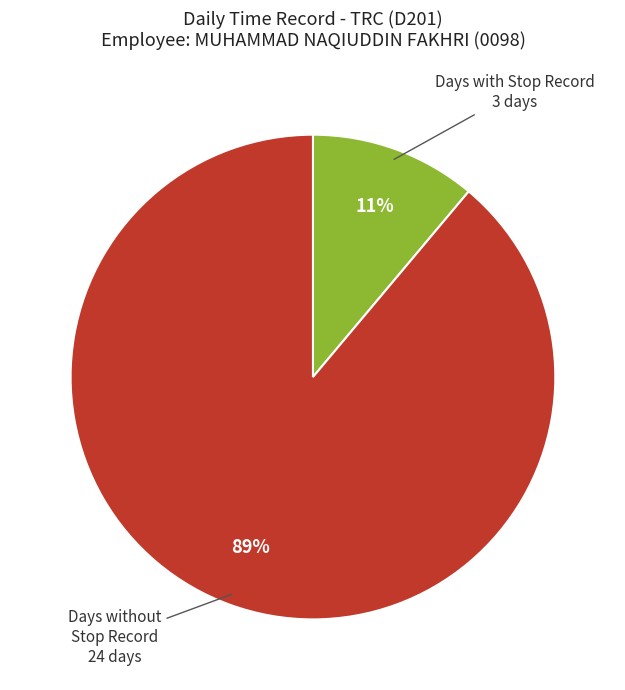

Count the number of slices in the pie.

2